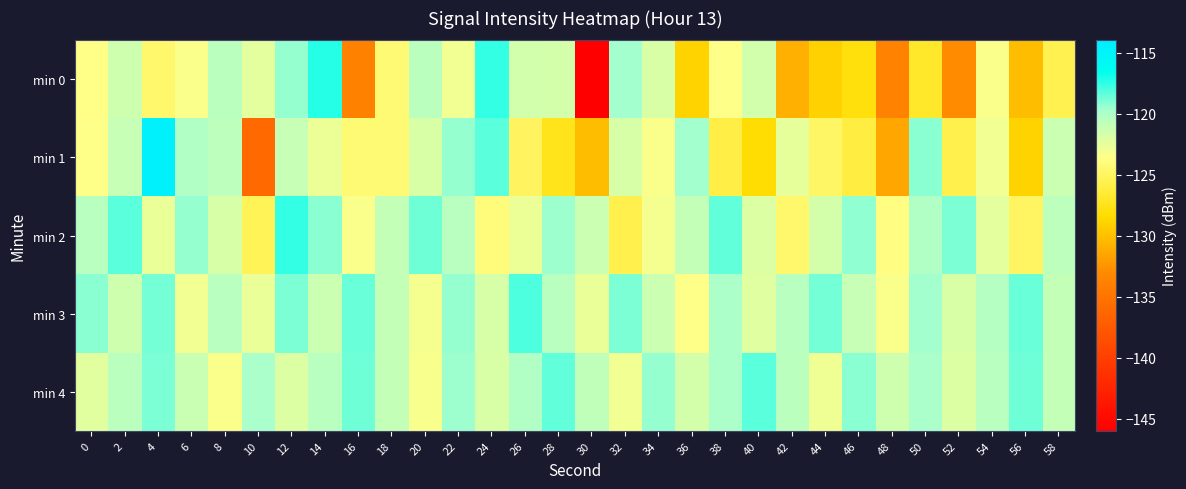

Count the number of categories in the chart.

30